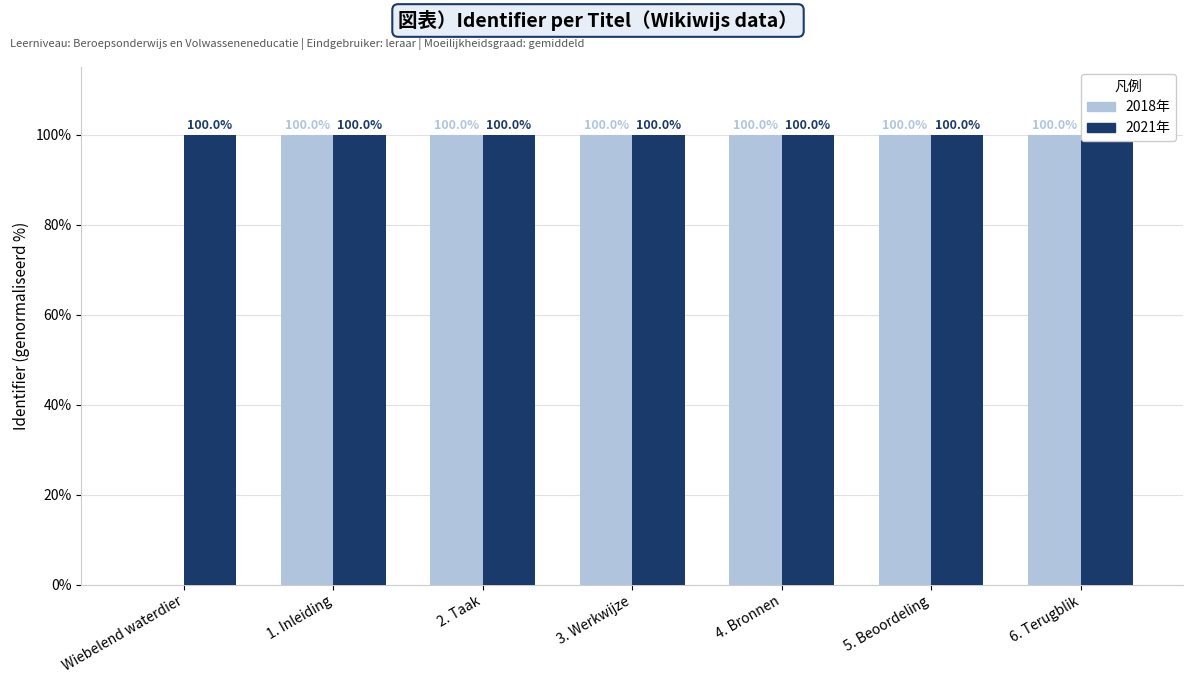

Read the 2021年 value at 5. Beoordeling.

100.0